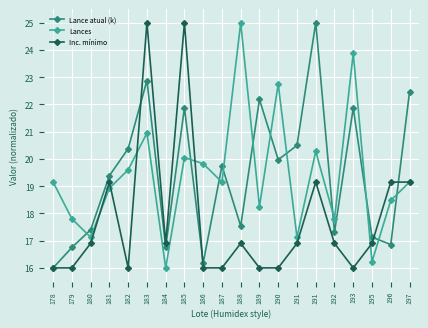

How many lines are shown in the chart?

3